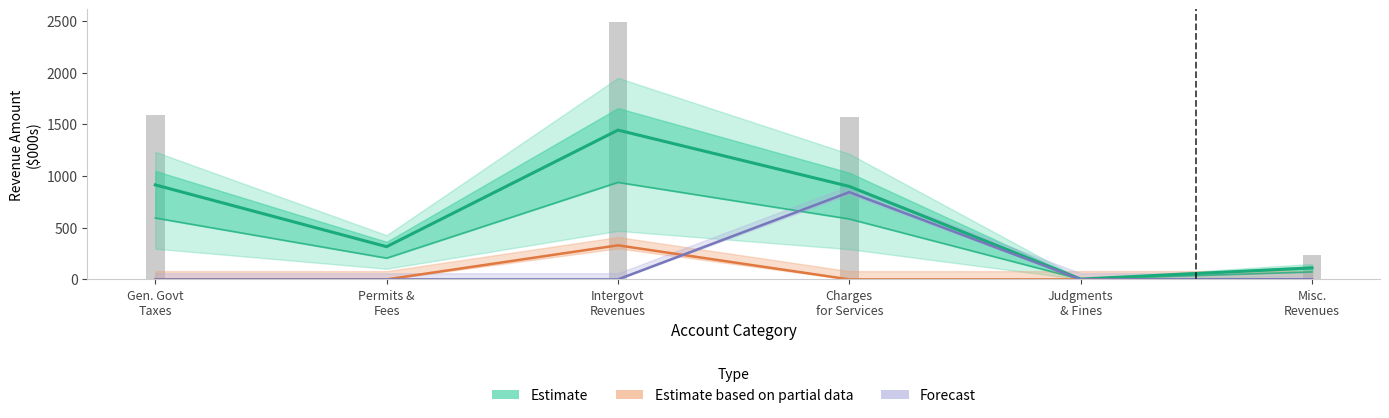

Reading left to right, transcribe all the data shown in this chart.

Estimate: 914.7	316.8	1444.7	899.9	3.3	111.2
Estimate based on partial data: 0.0	0.0	329.8	0.0	0.0	0.8
Forecast: 0.0	0.0	0.0	844.3	0.0	3.0